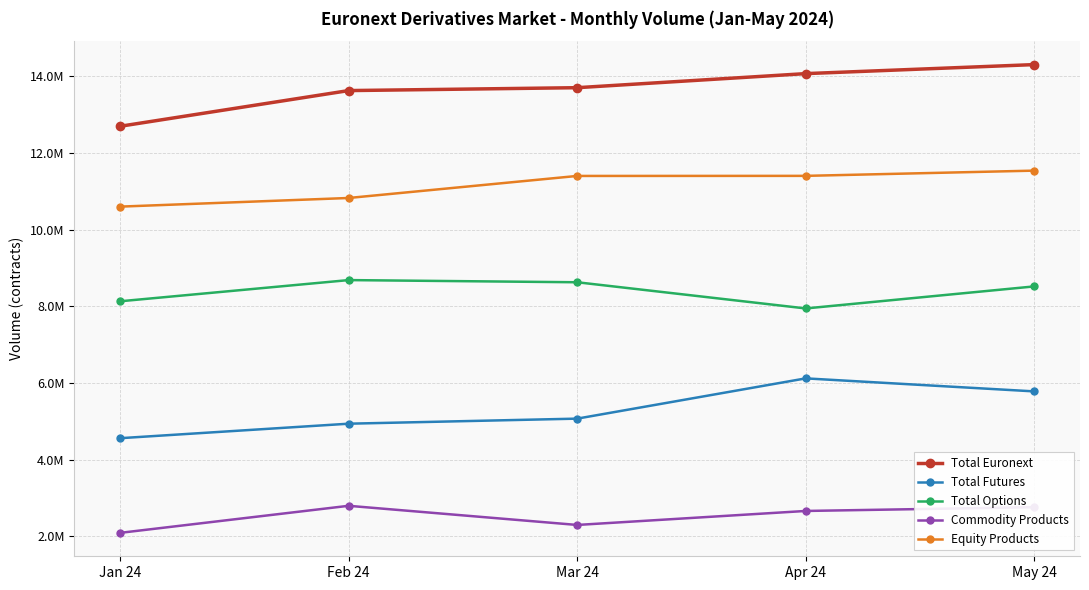

What are all the series names shown in the legend?

Total Euronext, Total Futures, Total Options, Commodity Products, Equity Products